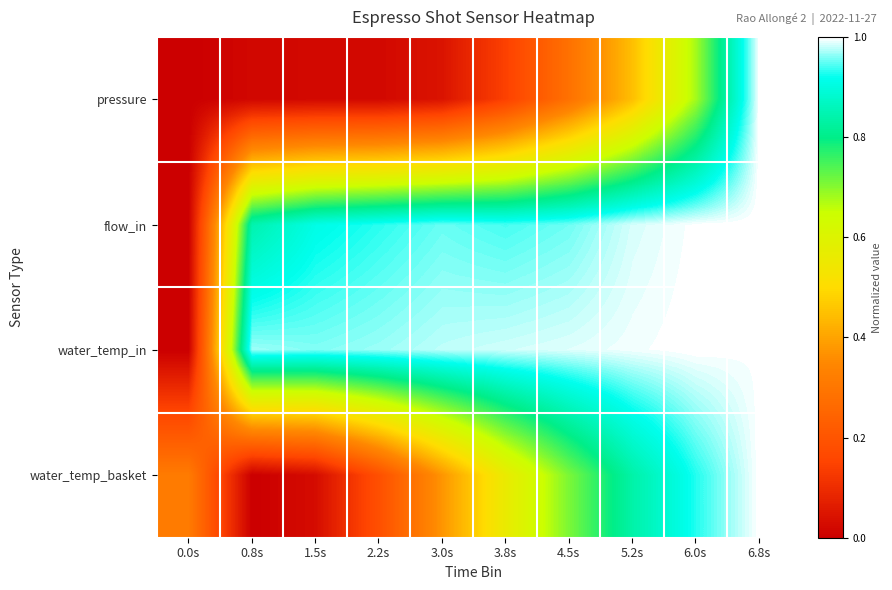

Which series changed the most between 1.5s and 2.2s?

water_temp_basket